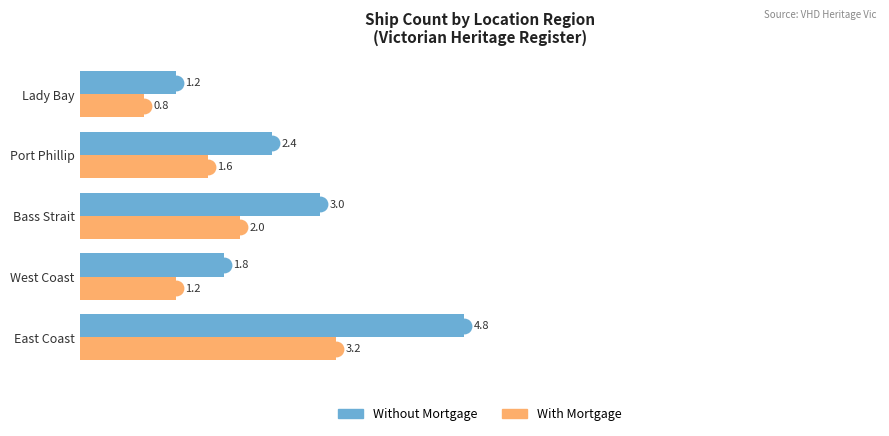

Is it true that Without Mortgage equals 3.3 at Port Phillip?

False